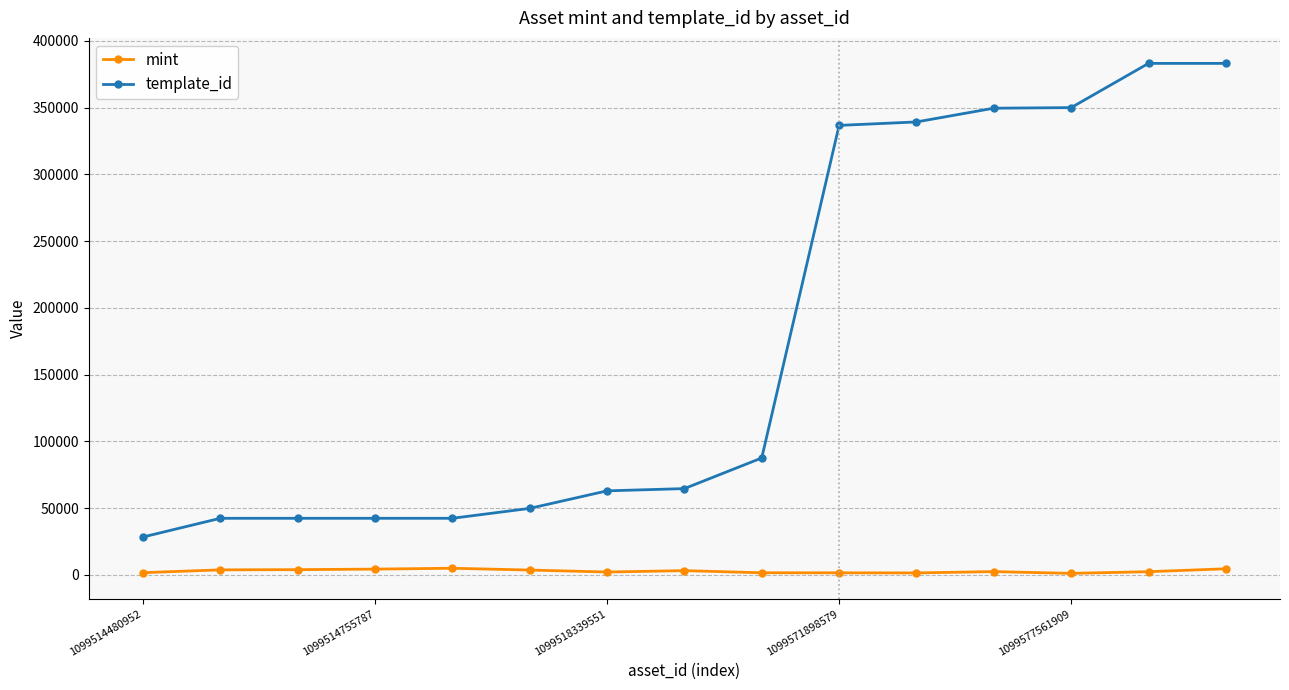

How many series are shown in this chart?

2